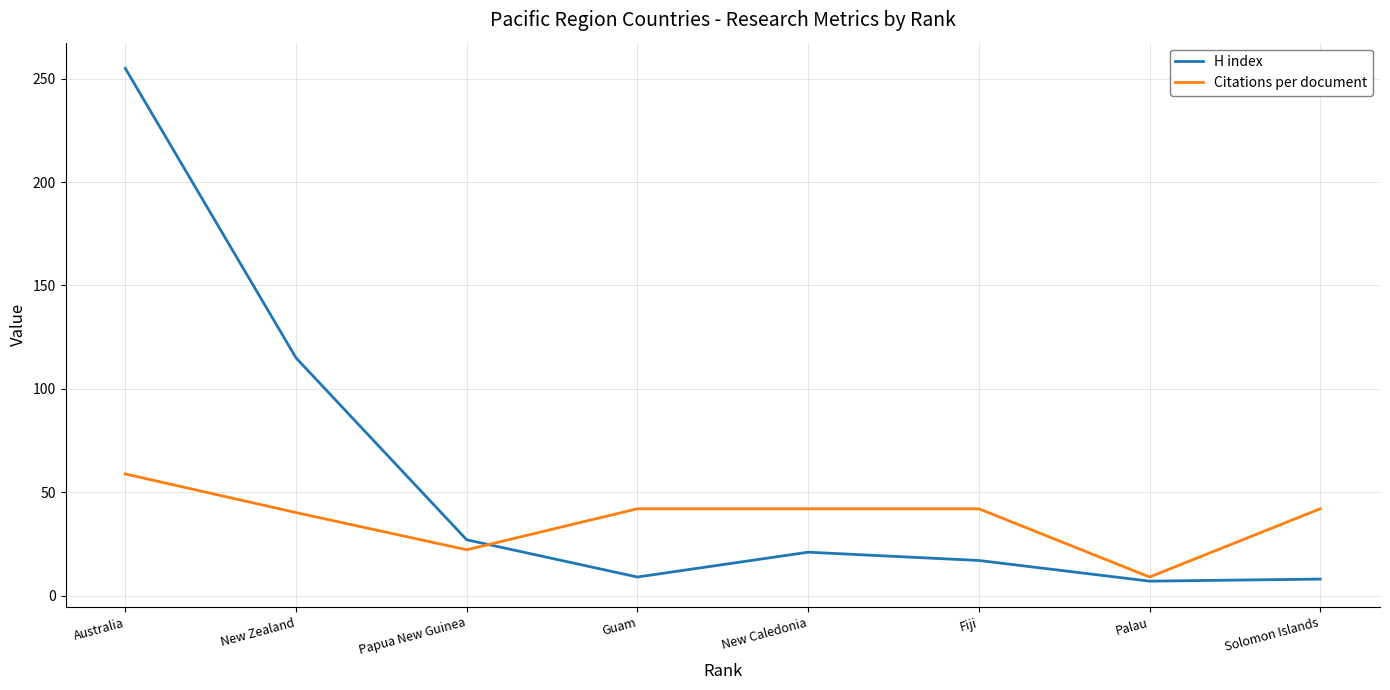

What is the smallest value displayed?

7.0